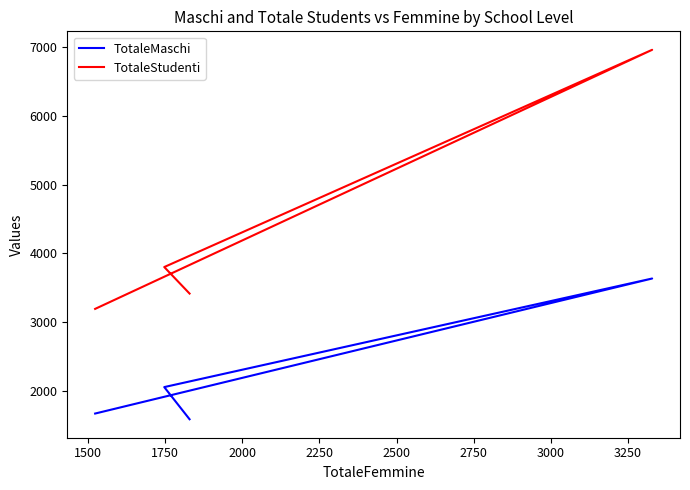

In TotaleStudenti, how many points are higher than both neighbors (excluding endpoints)?

1